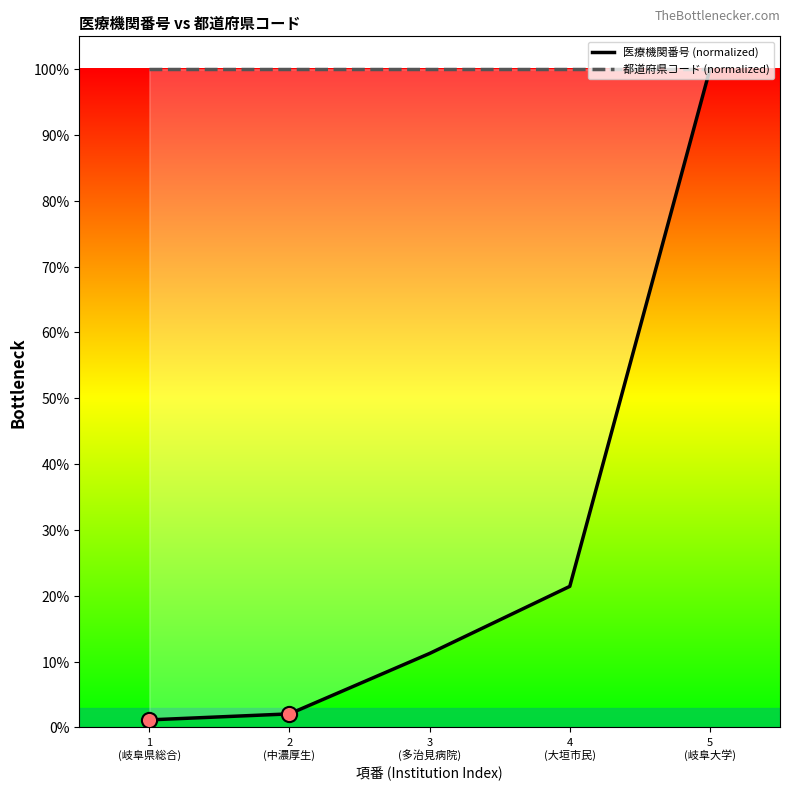

Which series has the largest Y range (max minus min)?

医療機関番号 (normalized)